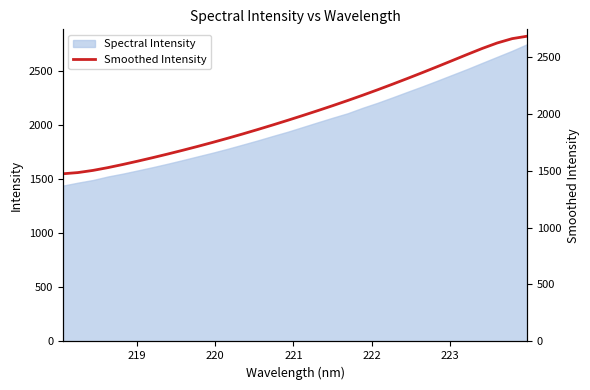

What is the maximum value for Spectral Intensity?

2747.2